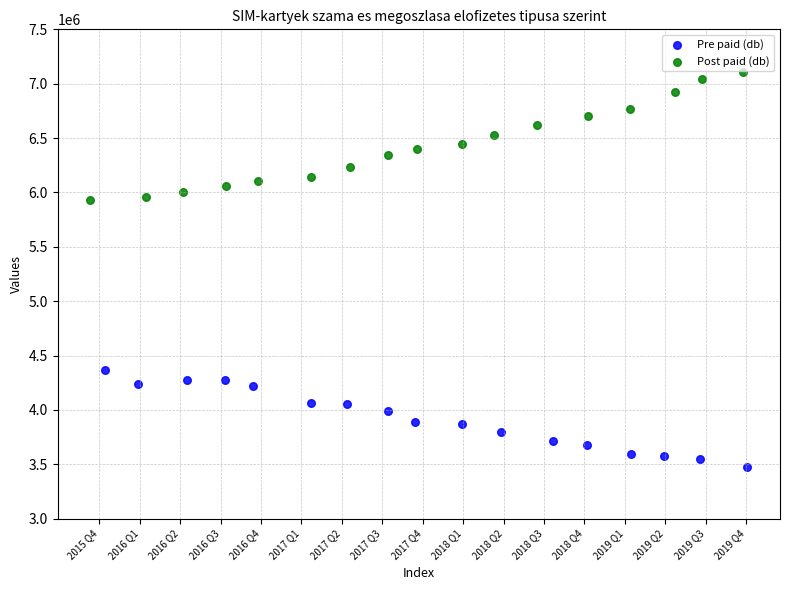

Which series reaches the maximum Y coordinate?

Post paid (db)